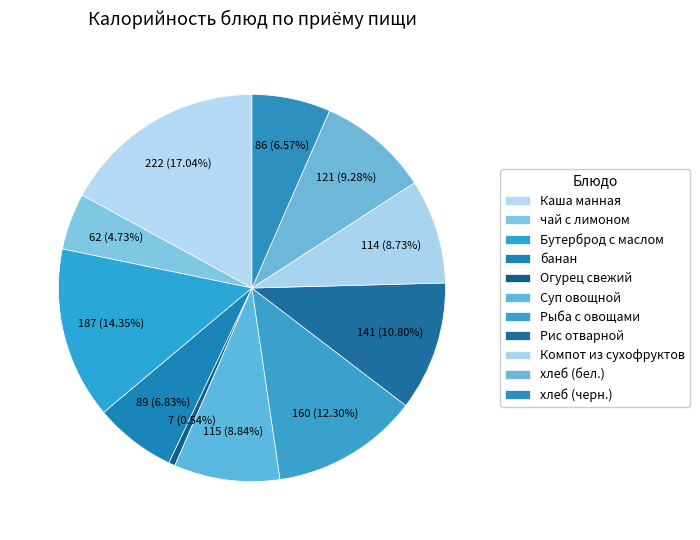

Combined, do Рыба с овощами and Бутерброд с маслом account for over 50%?

No